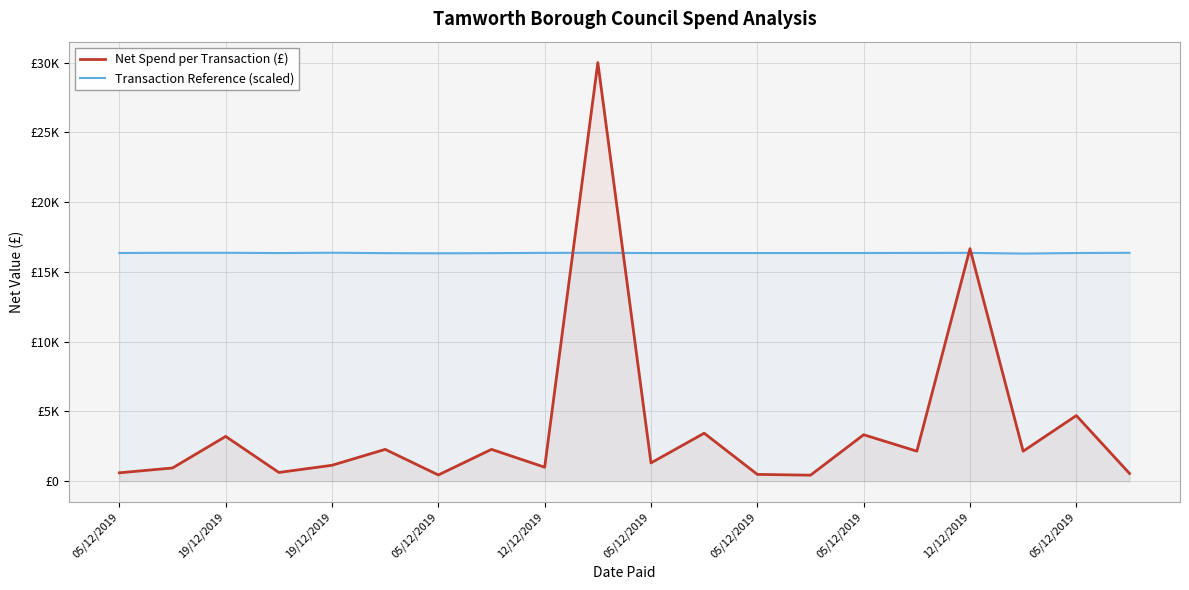

Where is the first local minimum for Net Spend per Transaction (£)?

05/12/2019